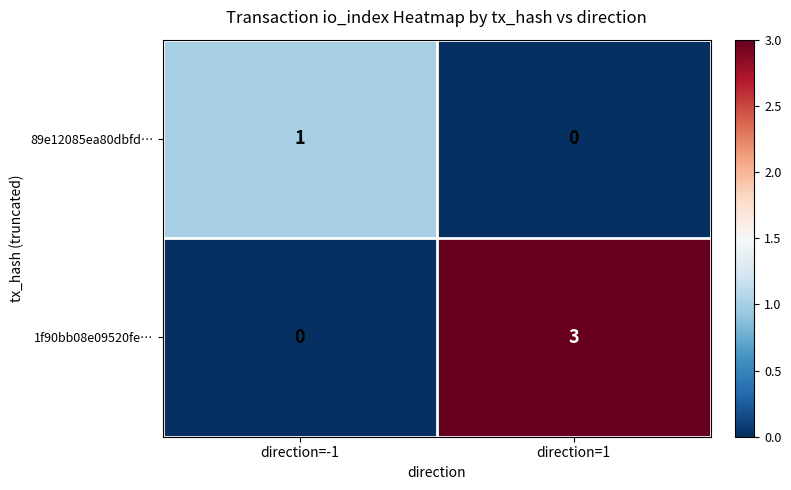

At direction=-1, list the series in order from largest to smallest.

89e12085ea80dbfd…, 1f90bb08e09520fe…